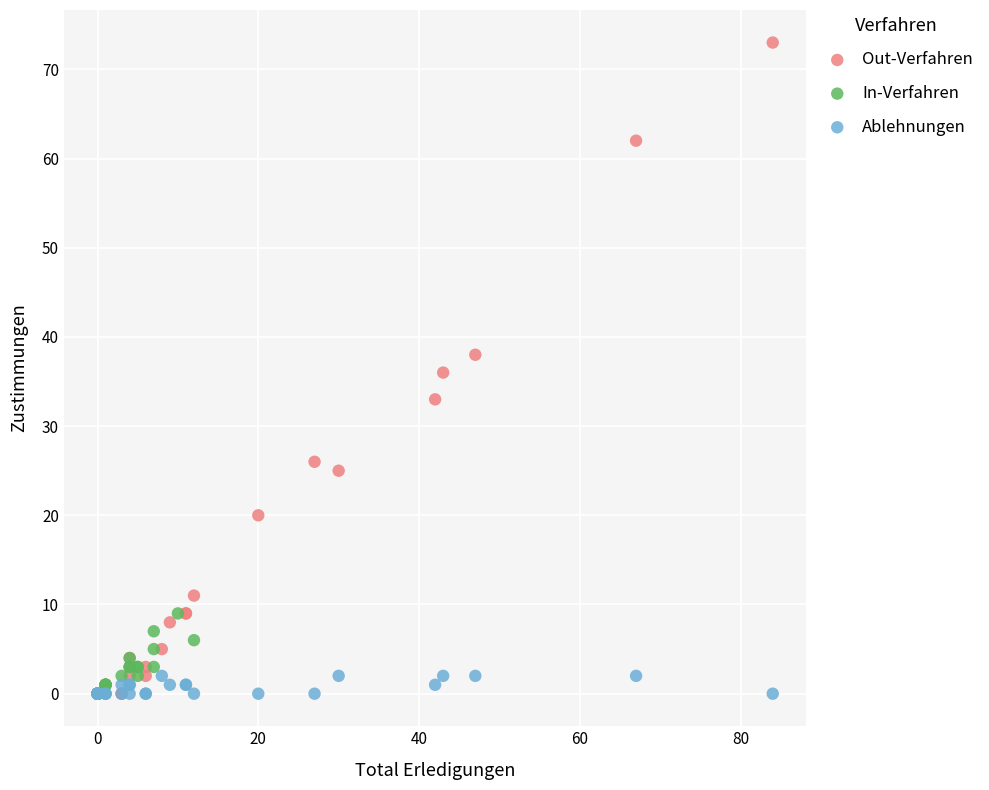

What are all the series names shown in the legend?

Out-Verfahren, In-Verfahren, Ablehnungen